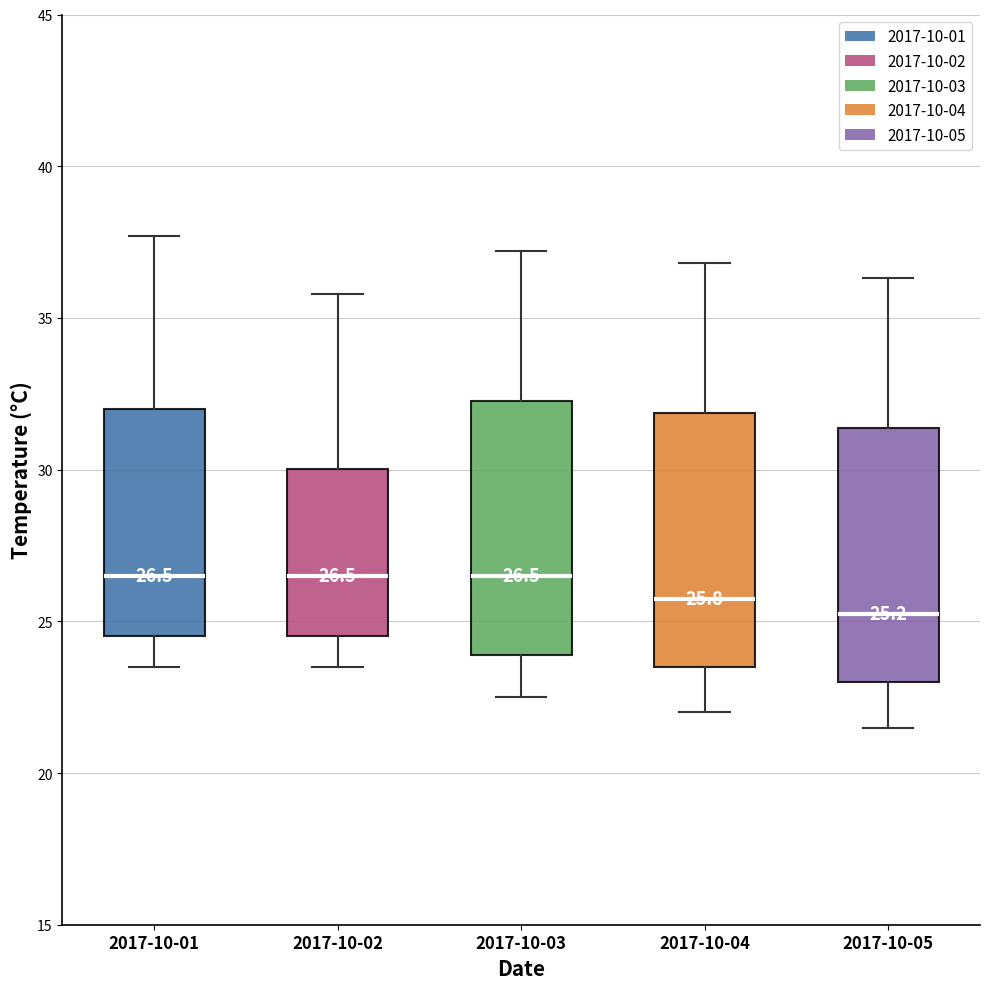

Which box has the lowest median line?

2017-10-05